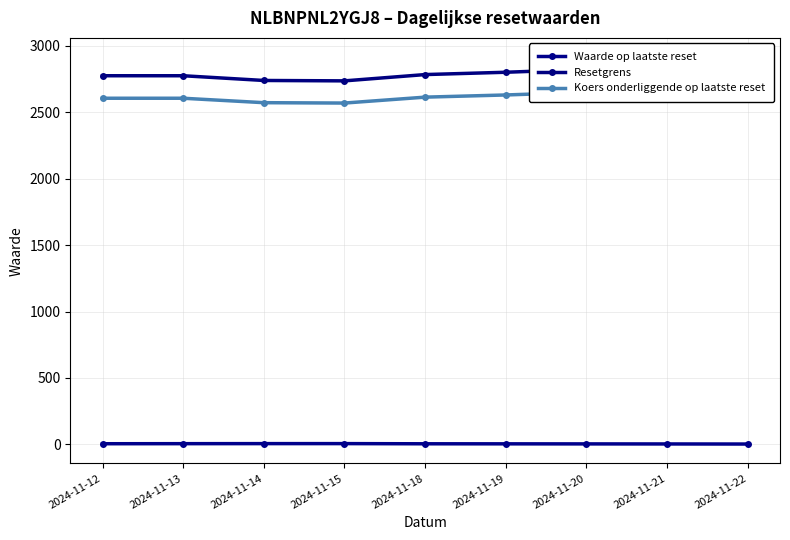

At which category does Waarde op laatste reset reach its first local peak?

2024-11-15